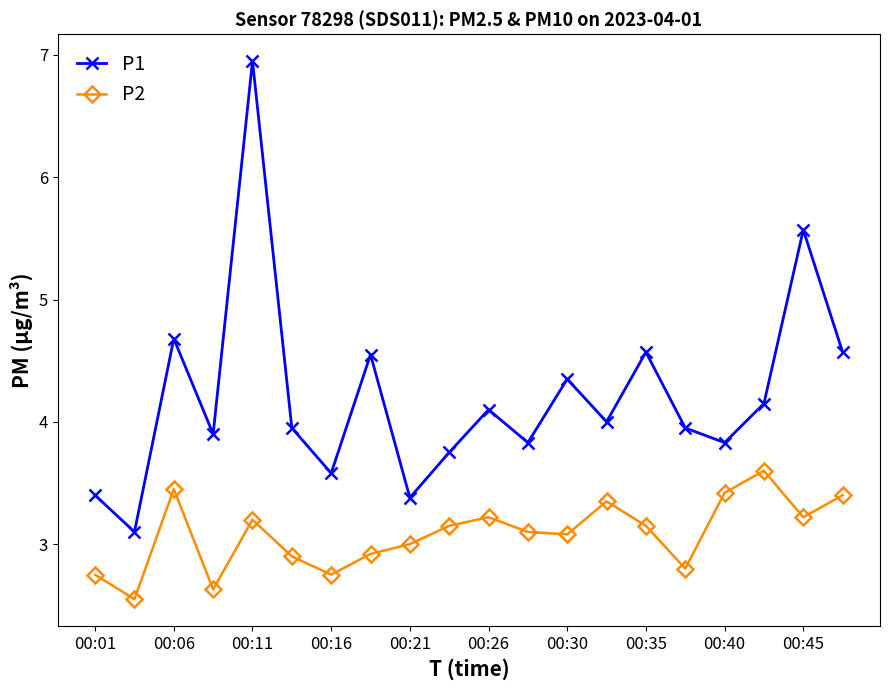

List the series in order of their overall mean, lowest first.

P2, P1